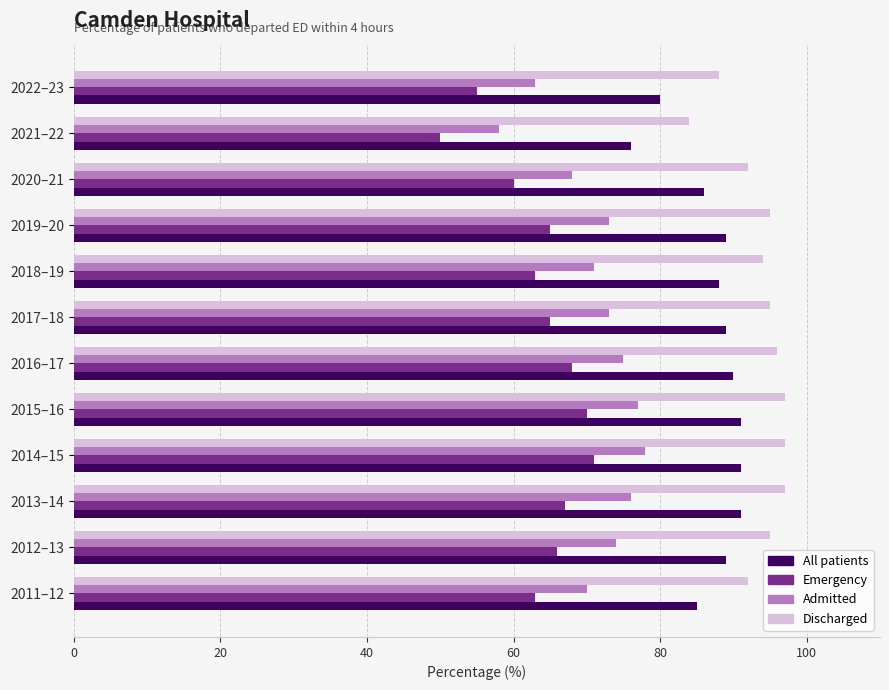

List the series in order of their overall mean, lowest first.

Emergency, Admitted, All patients, Discharged